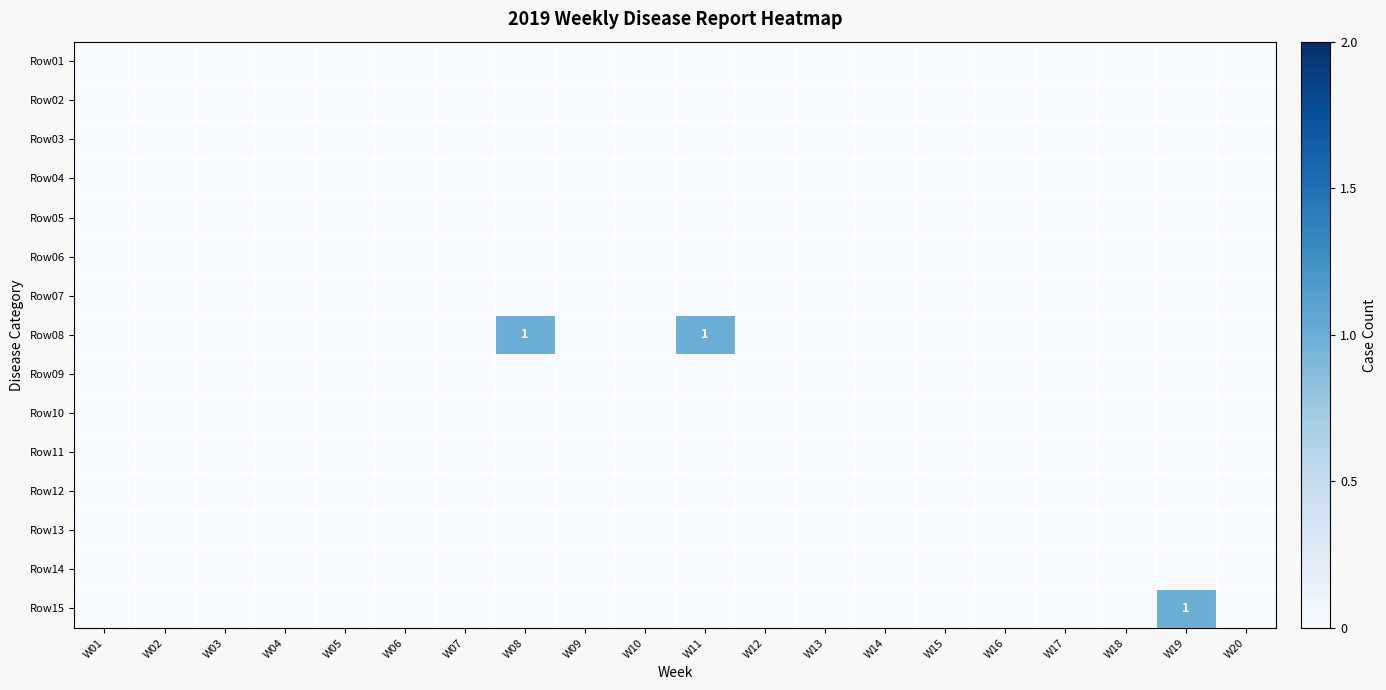

How many data points does each series have?

20